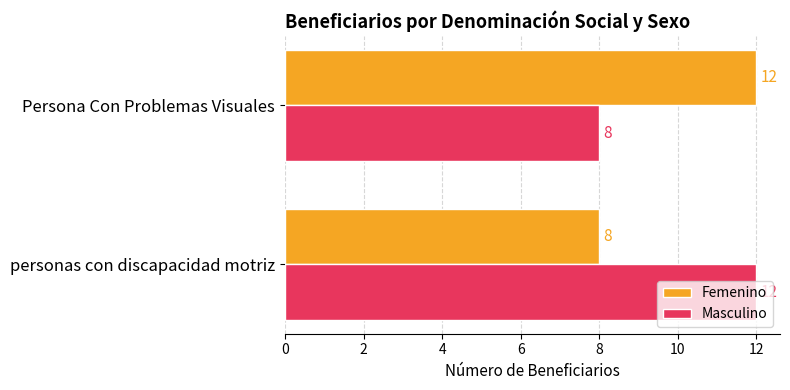

The value of Femenino at Persona Con Problemas Visuales is 12. True or false?

True